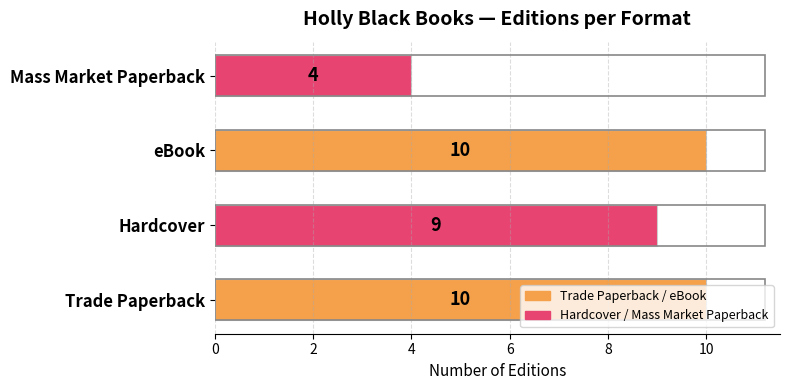

Where is the data nearest to the value 7?

Hardcover